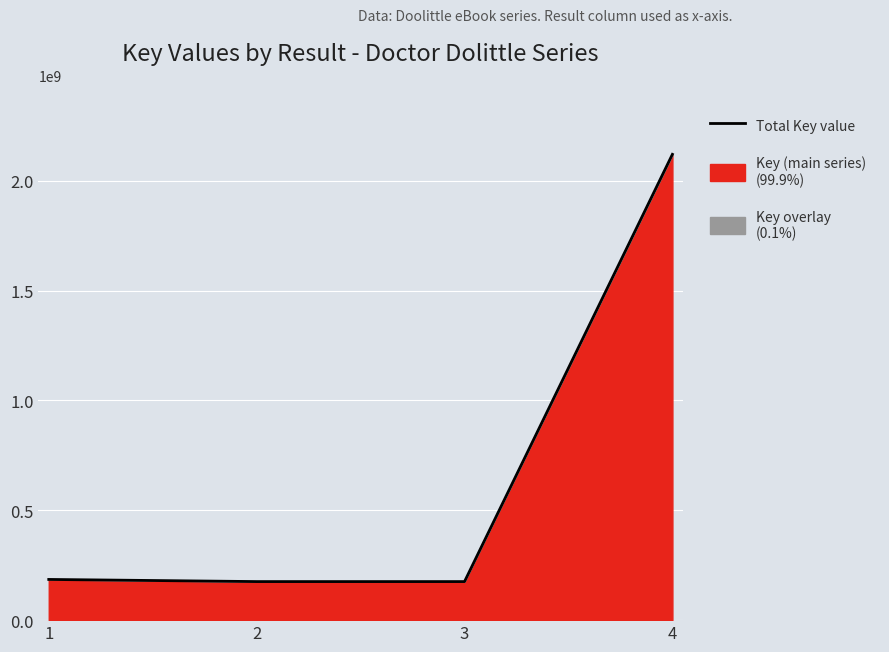

Where is the first local minimum?

3